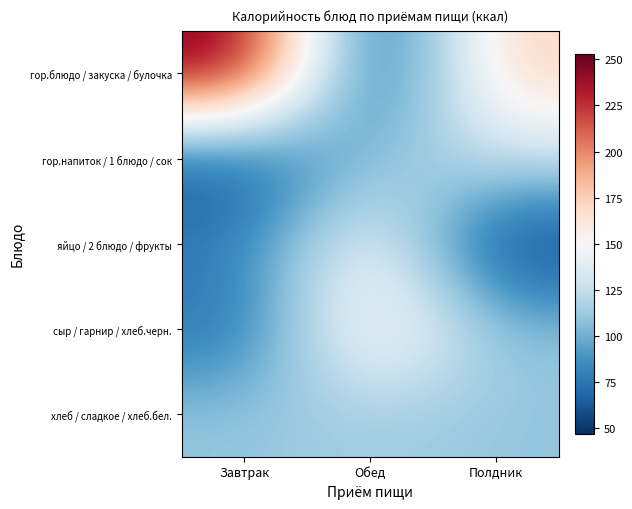

Which category has the lowest value across all series?

Полдник